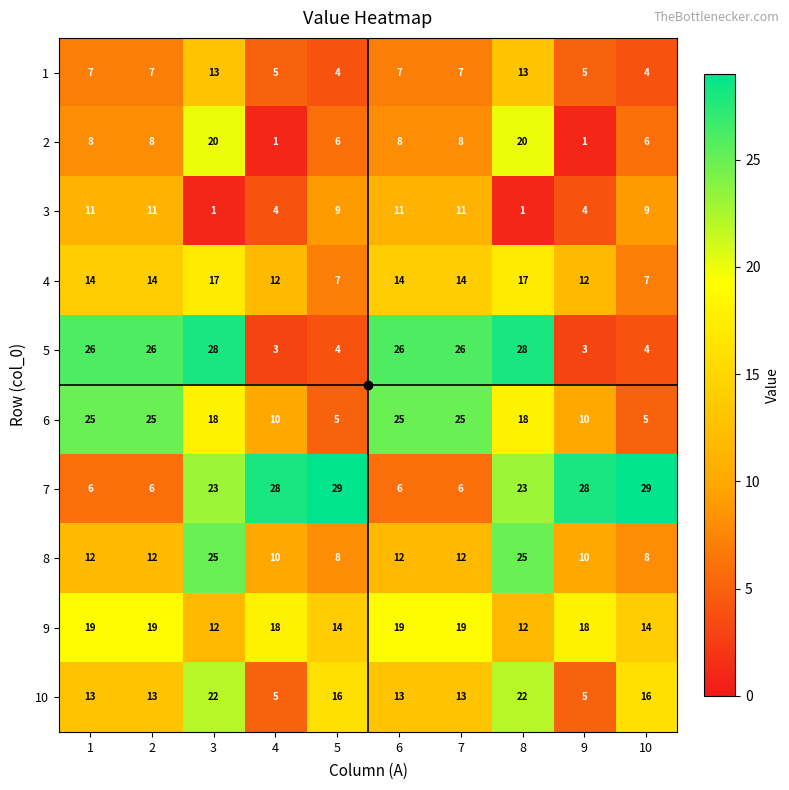

Which series changed the most between 3 and 6?

7